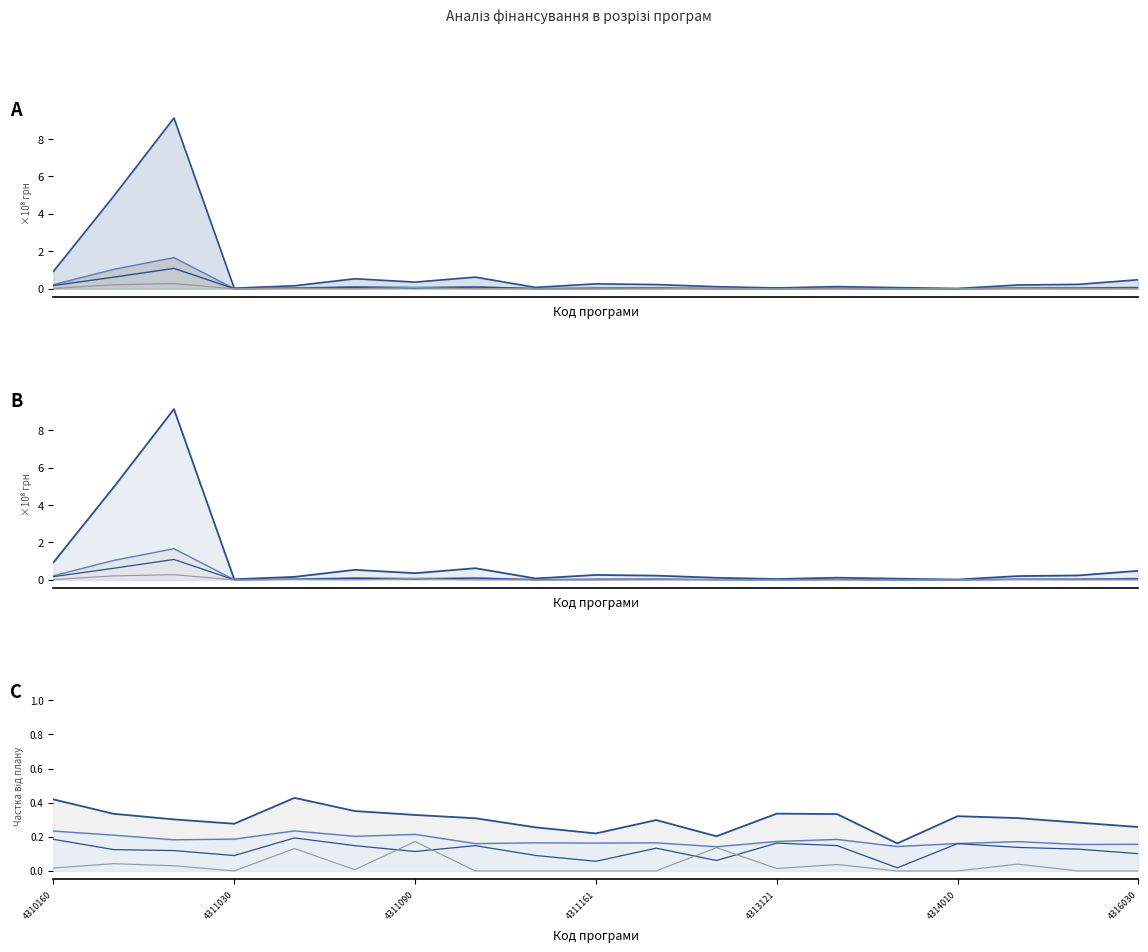

At which label is СПЕЦ ПЛАН НА РІК closest to 0?

4311030